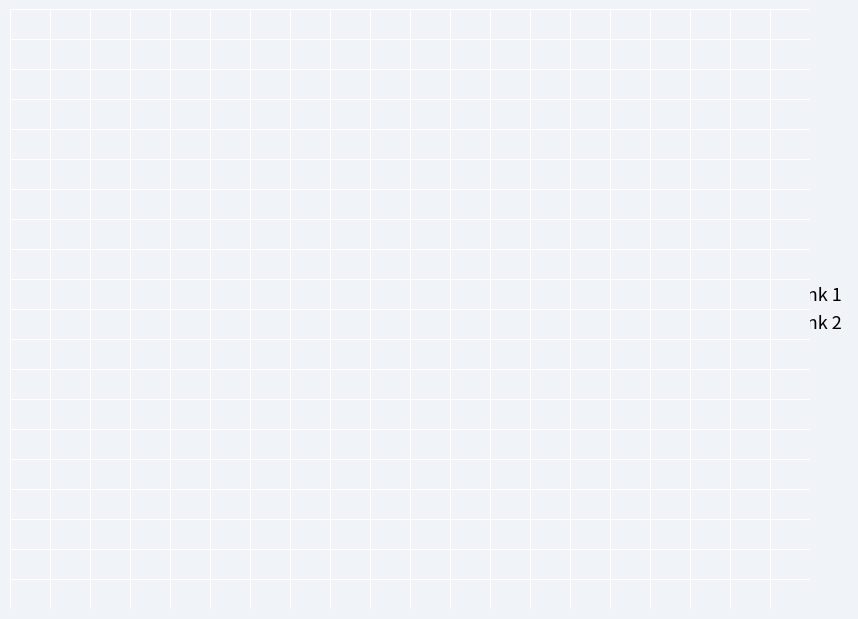

Is it true that DLR-Mitteilung is 1% of the pie?

False